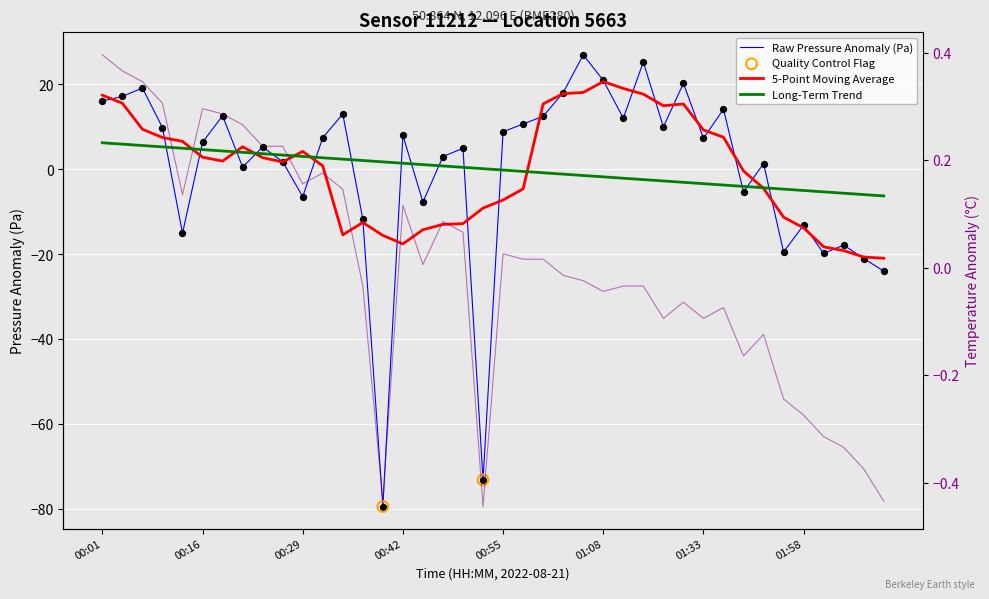

Which series contains the lowest Y value?

pressure